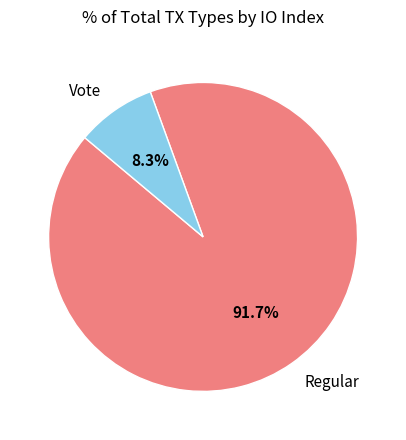

Does Vote represent more than half of the total?

No